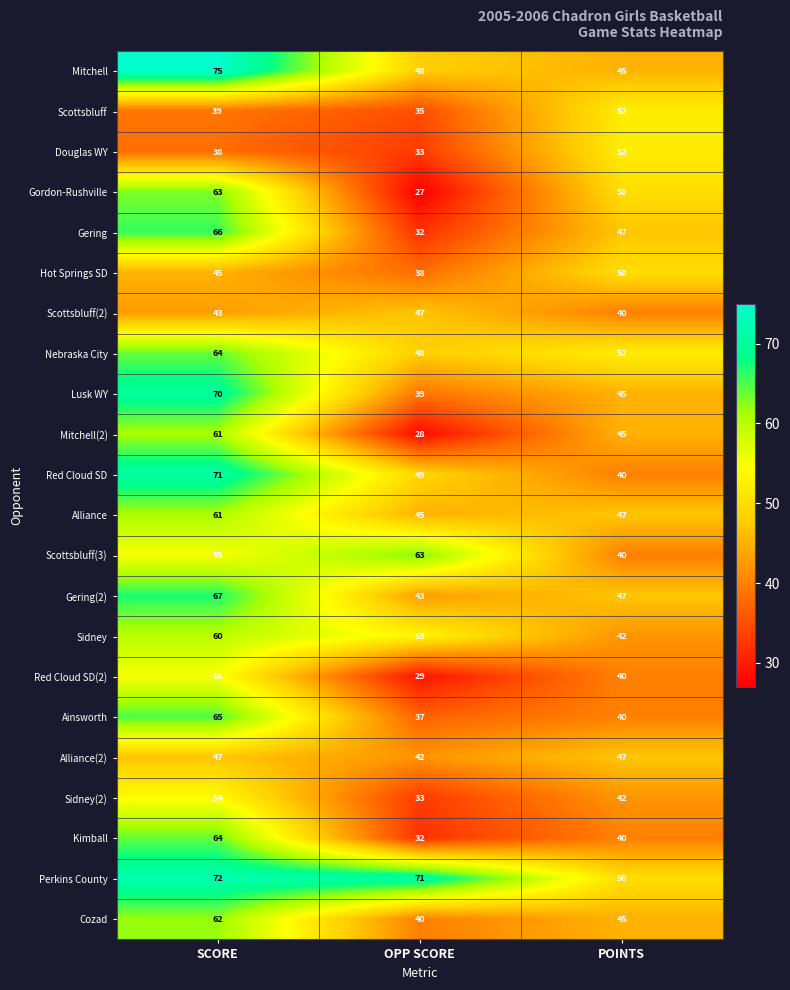

How many Mitchell values are between 45 and 75?

3